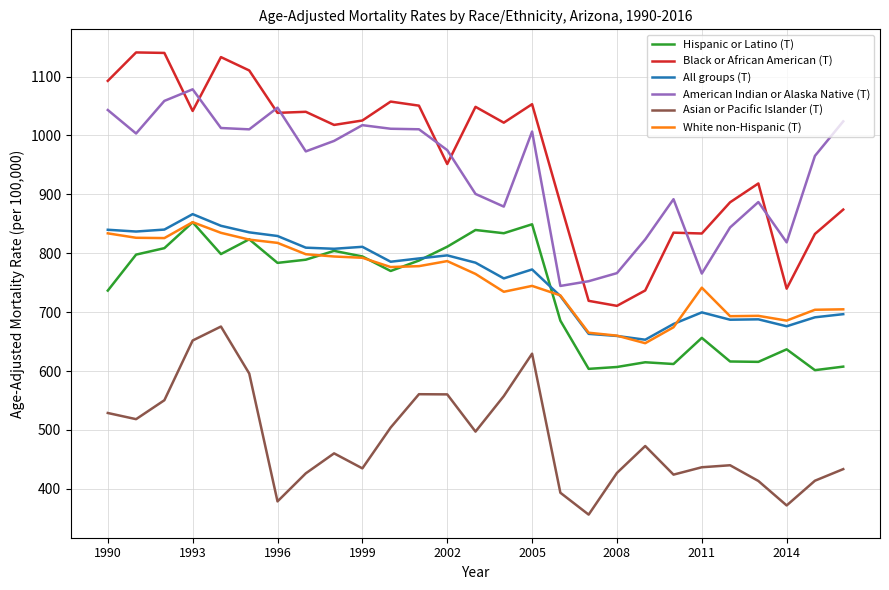

What is the maximum value shown in the chart?

1140.9